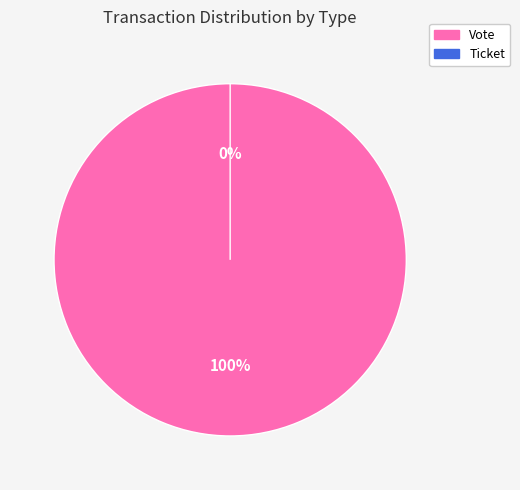

To the nearest percent, what is the difference between the Vote and Ticket slice percentages?

100%